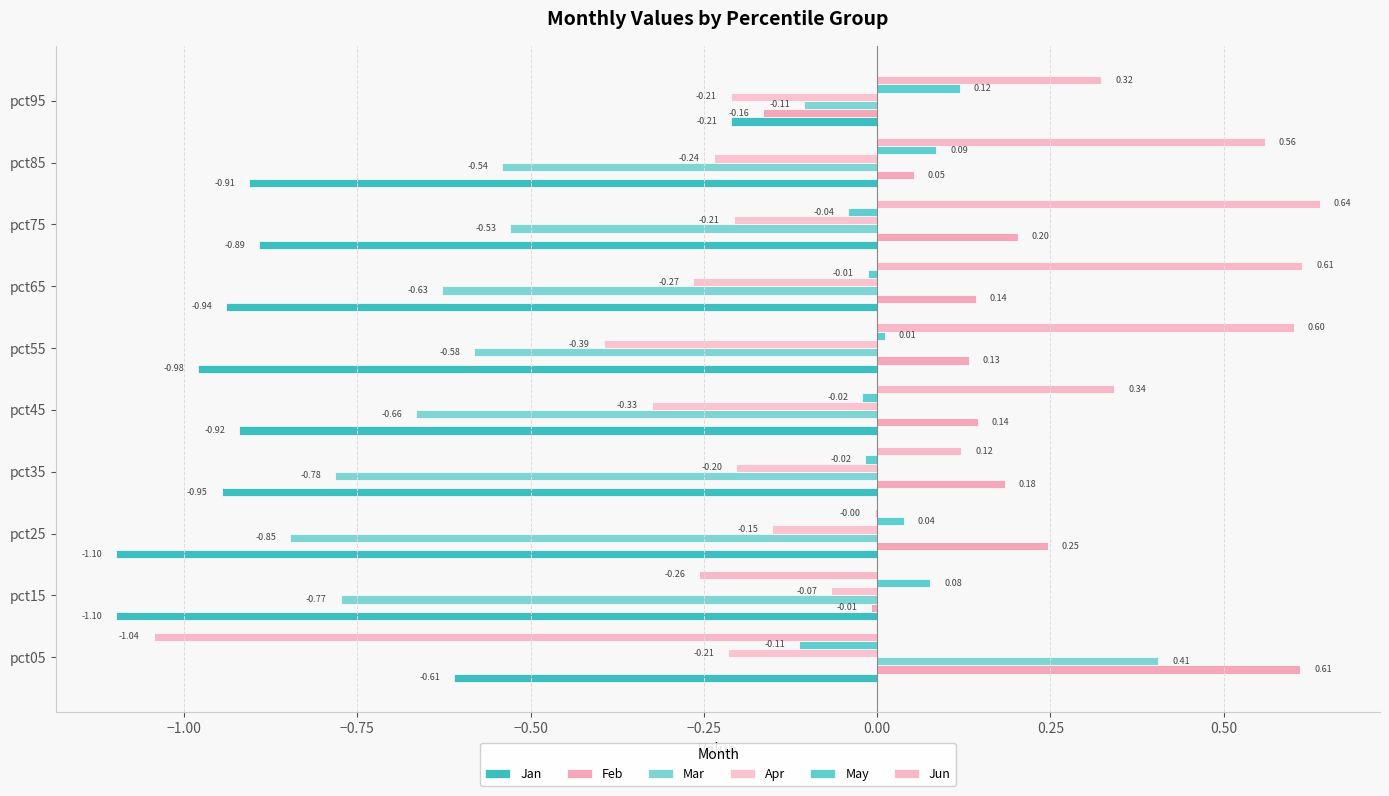

How many data points does each series have?

10